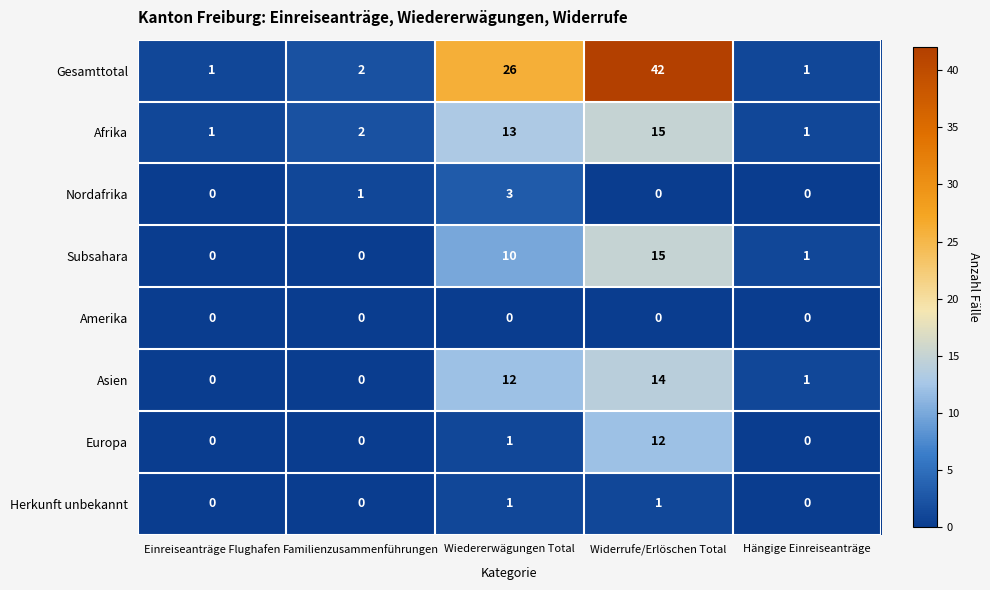

Which series has the largest range (max minus min)?

Gesamttotal